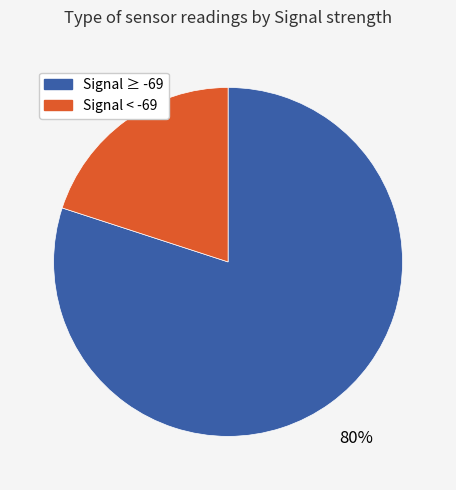

Approximately how many times larger is the value at Signal ≥ -69 compared to Signal < -69?

4.0